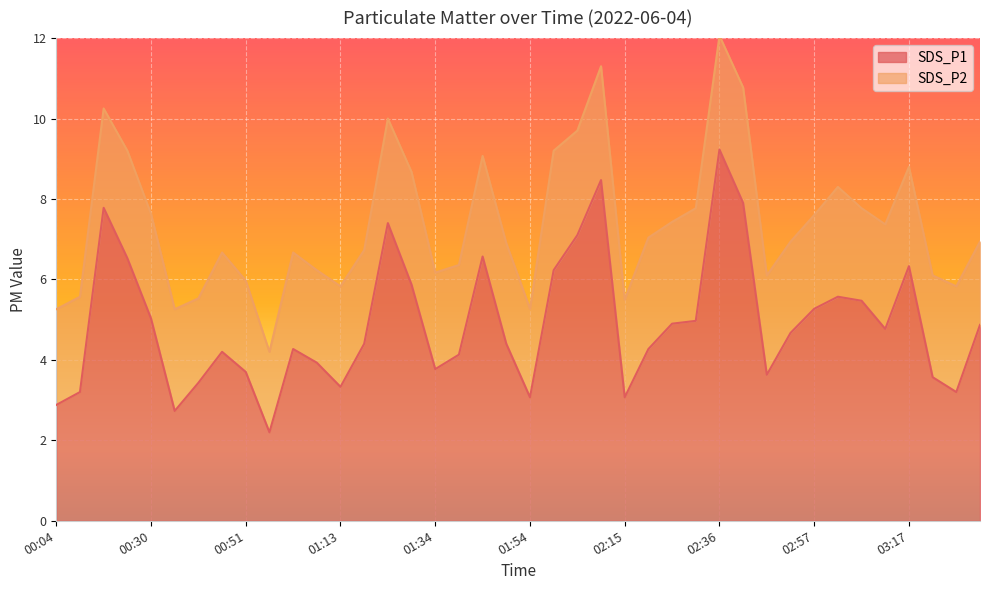

What position from the left is 02:26?

27